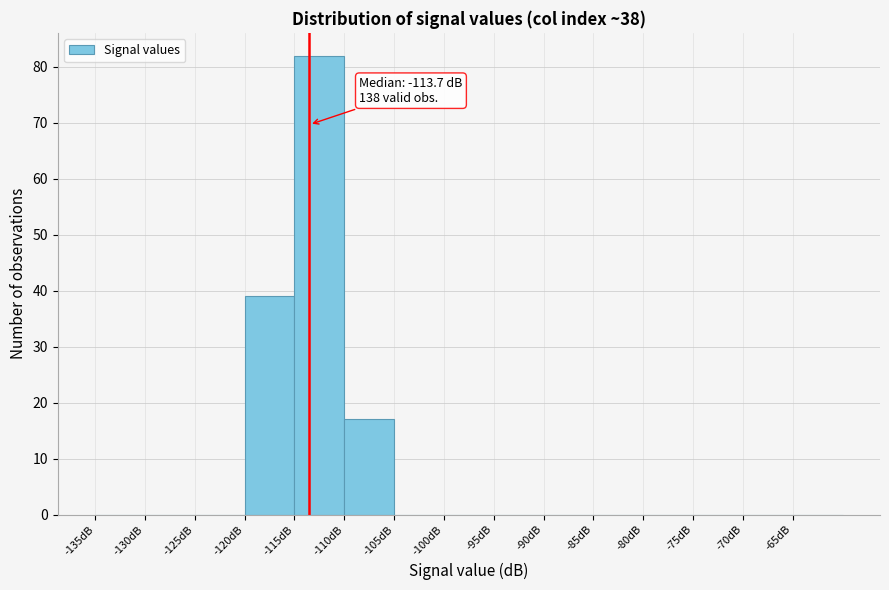

Which range on the x-axis has the tallest bar?

-115 to -110